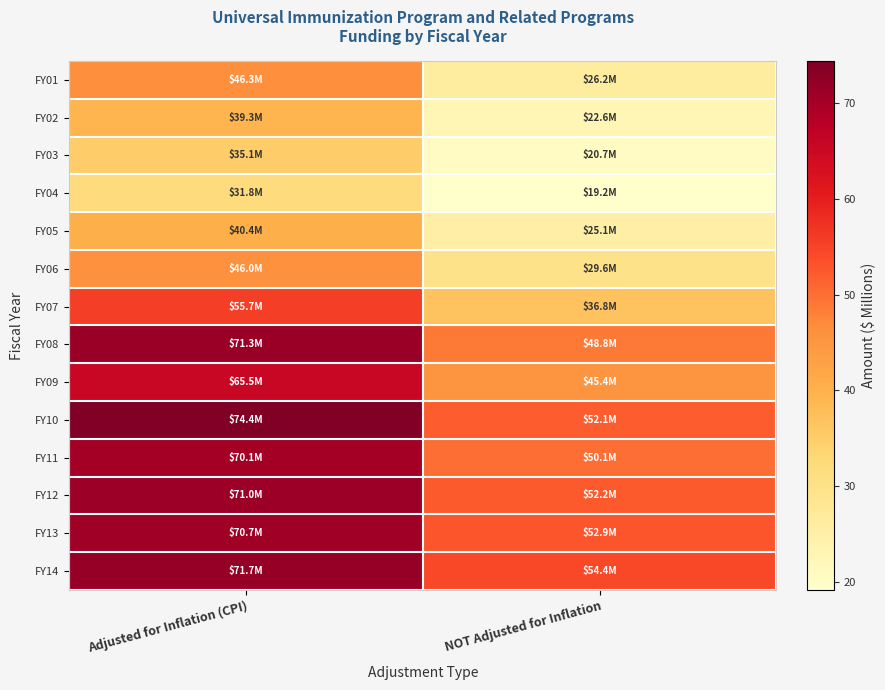

What is the smallest value displayed?

19.2